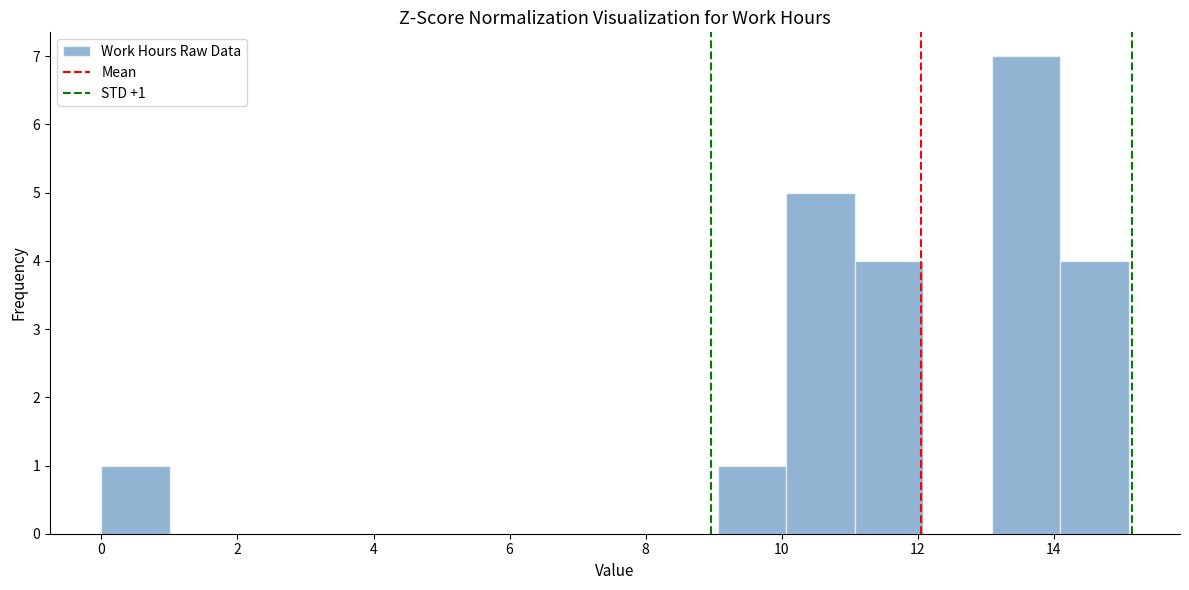

Which range on the x-axis has the tallest bar?

13.0 to 14.0